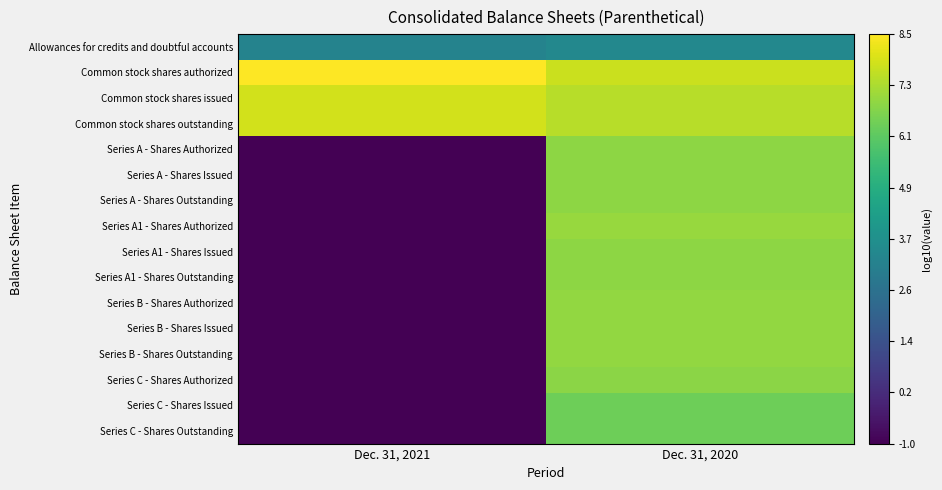

What is the difference between the highest and lowest values at Dec. 31, 2020?

4.3